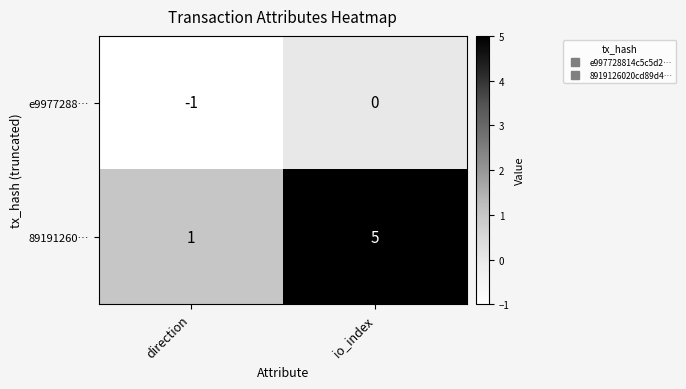

Where is e9977288… nearest to the value 0?

io_index